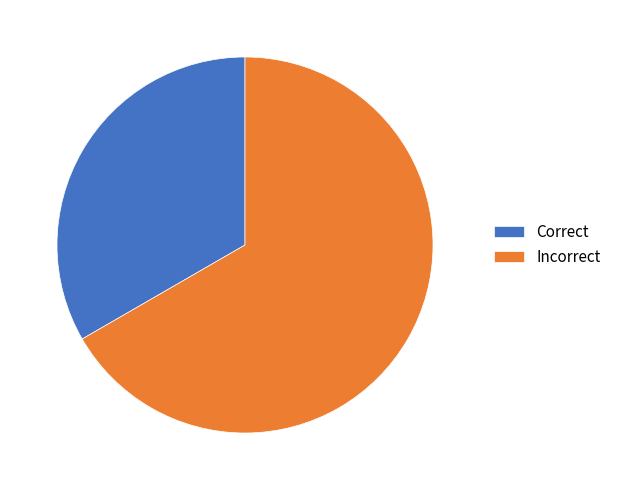

Which slice is the largest?

Incorrect